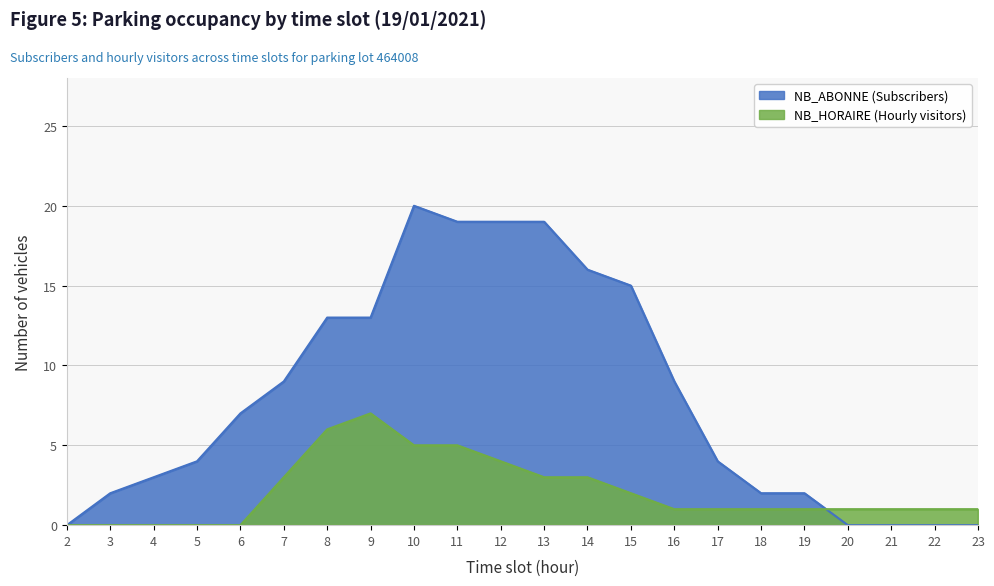

Between which two adjacent categories do NB_ABONNE and NB_HORAIRE first intersect?

19 and 20